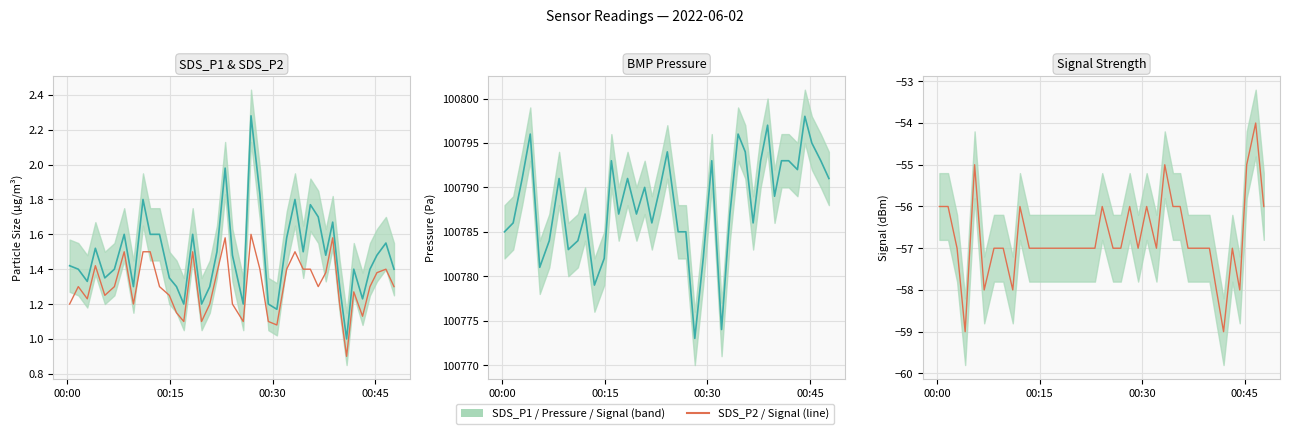

Reading right to left, list all the values displayed in this chart.

SDS_P1: 1.4	1.6	1.5	1.4	1.2	1.4	1.0	1.3	1.7	1.5	1.7	1.8	1.5	1.8	1.6	1.2	1.2	1.8	2.3	1.2	1.5	2.0	1.5	1.3	1.2	1.6	1.2	1.3	1.4	1.6	1.6	1.8	1.3	1.6	1.4	1.4	1.5	1.3	1.4	1.4
SDS_P2: 1.3	1.4	1.4	1.3	1.1	1.3	0.9	1.2	1.6	1.4	1.3	1.4	1.4	1.5	1.4	1.1	1.1	1.4	1.6	1.1	1.2	1.6	1.4	1.2	1.1	1.5	1.1	1.1	1.2	1.3	1.5	1.5	1.2	1.5	1.3	1.2	1.4	1.2	1.3	1.2
BMP_pressure: 100791.0	100793.0	100795.0	100798.0	100792.0	100793.0	100793.0	100789.0	100797.0	100793.0	100786.0	100794.0	100796.0	100787.0	100774.0	100793.0	100782.0	100773.0	100785.0	100785.0	100794.0	100790.0	100786.0	100790.0	100787.0	100791.0	100787.0	100793.0	100782.0	100779.0	100787.0	100784.0	100783.0	100791.0	100784.0	100781.0	100796.0	100791.0	100786.0	100785.0
Signal: -56.0	-54.0	-55.0	-58.0	-57.0	-59.0	-58.0	-57.0	-57.0	-57.0	-57.0	-56.0	-56.0	-55.0	-57.0	-56.0	-57.0	-56.0	-57.0	-57.0	-56.0	-57.0	-57.0	-57.0	-57.0	-57.0	-57.0	-57.0	-57.0	-57.0	-56.0	-58.0	-57.0	-57.0	-58.0	-55.0	-59.0	-57.0	-56.0	-56.0